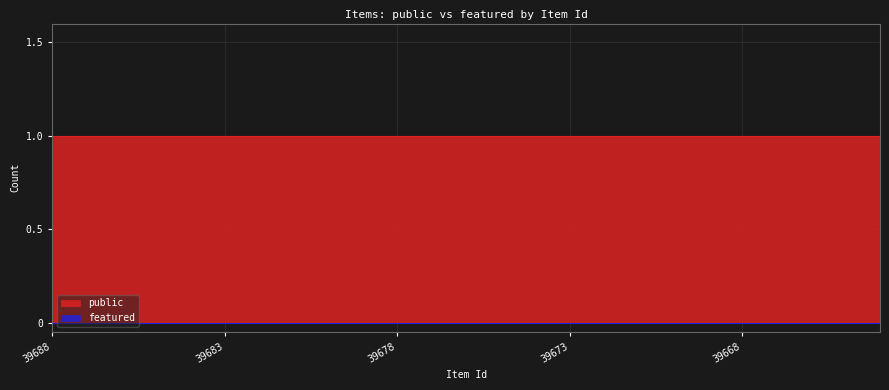

Which series has the largest total across all categories?

public